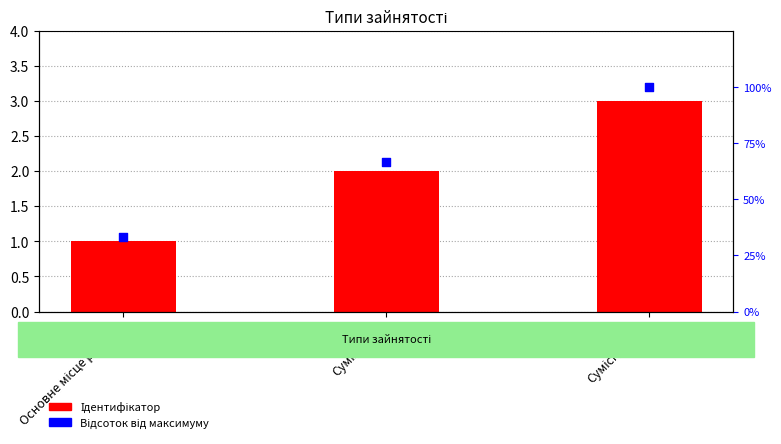

Which series contains the lowest Y value?

Ідентифікатор